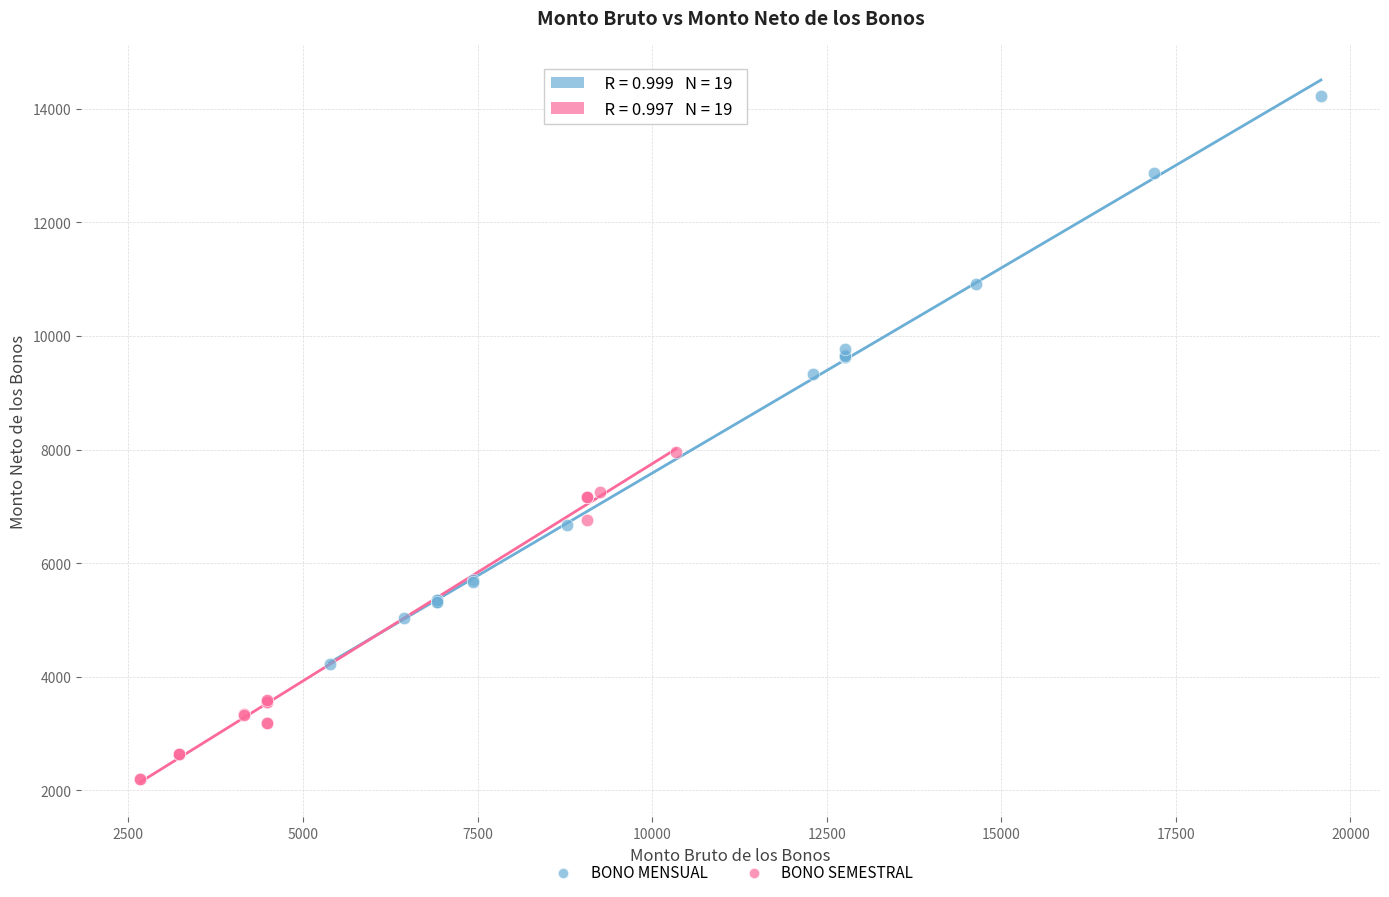

Which series reaches the minimum Y coordinate?

BONO SEMESTRAL